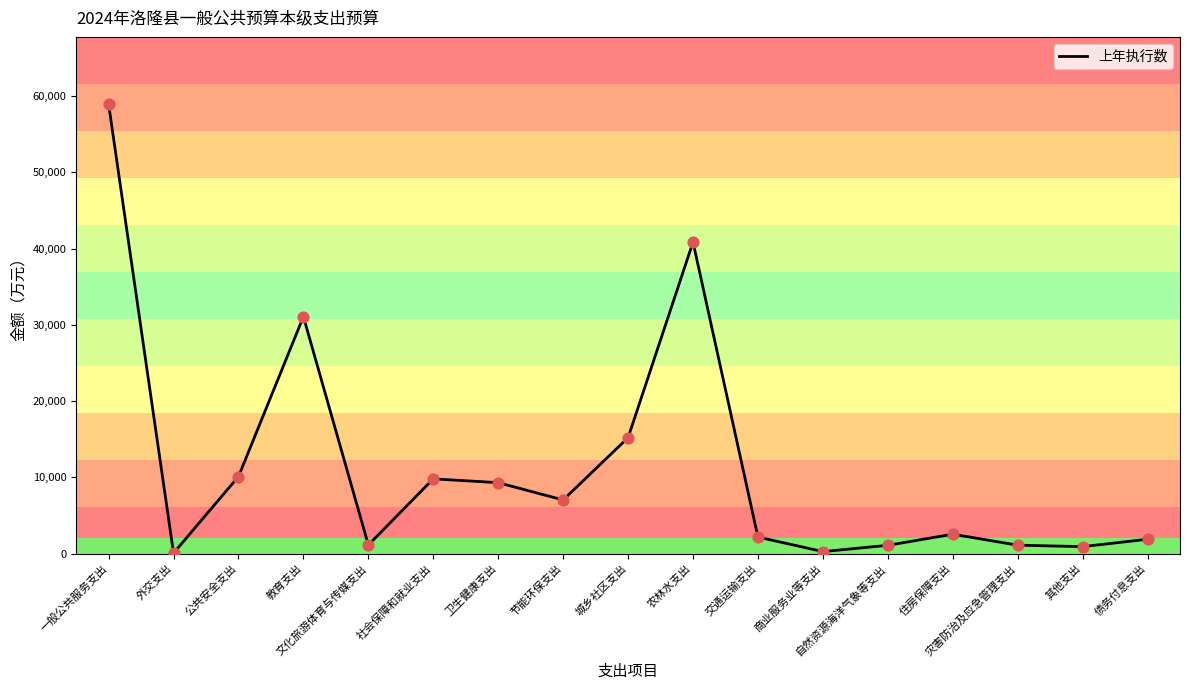

Approximately how many times larger is the value at 农林水支出 compared to 其他支出?

45.2